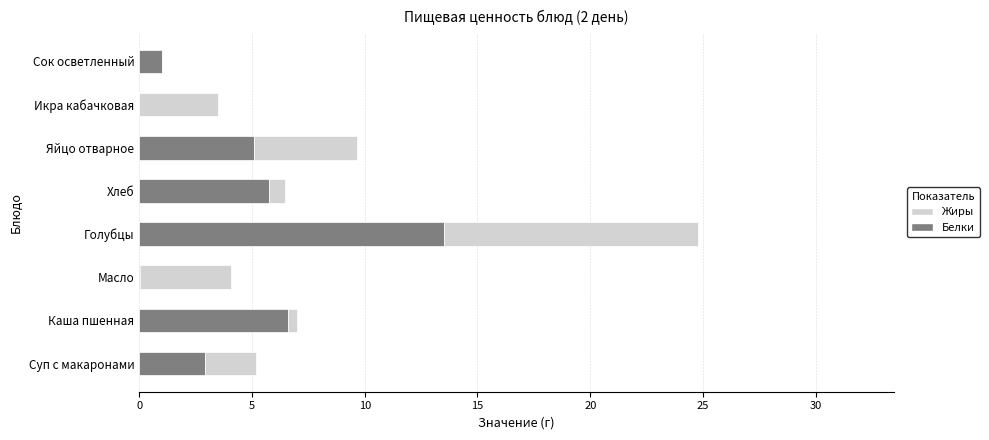

What is the maximum value for Белки?

13.5